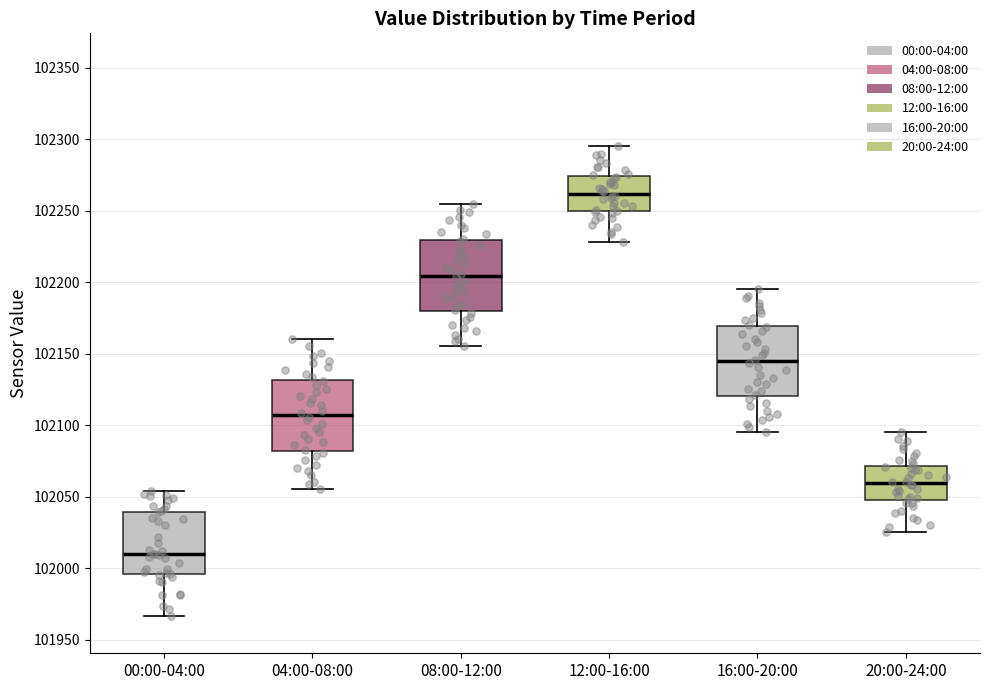

Where does the upper whisker of the box for 16:00-20:00 end on the y-axis? The values are not printed on the chart, so give them approximately, as read against the axis.

102195